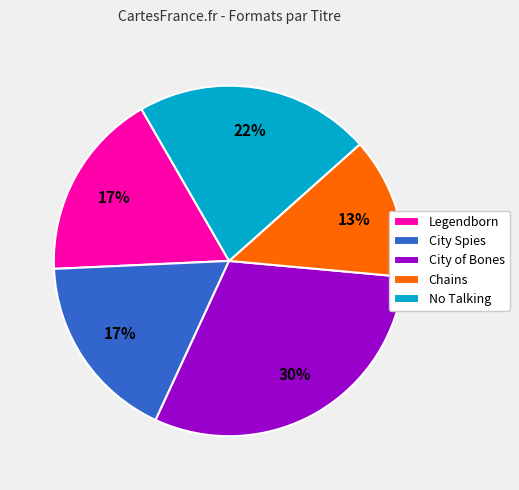

True or false: City of Bones accounts for 30% of the total.

True